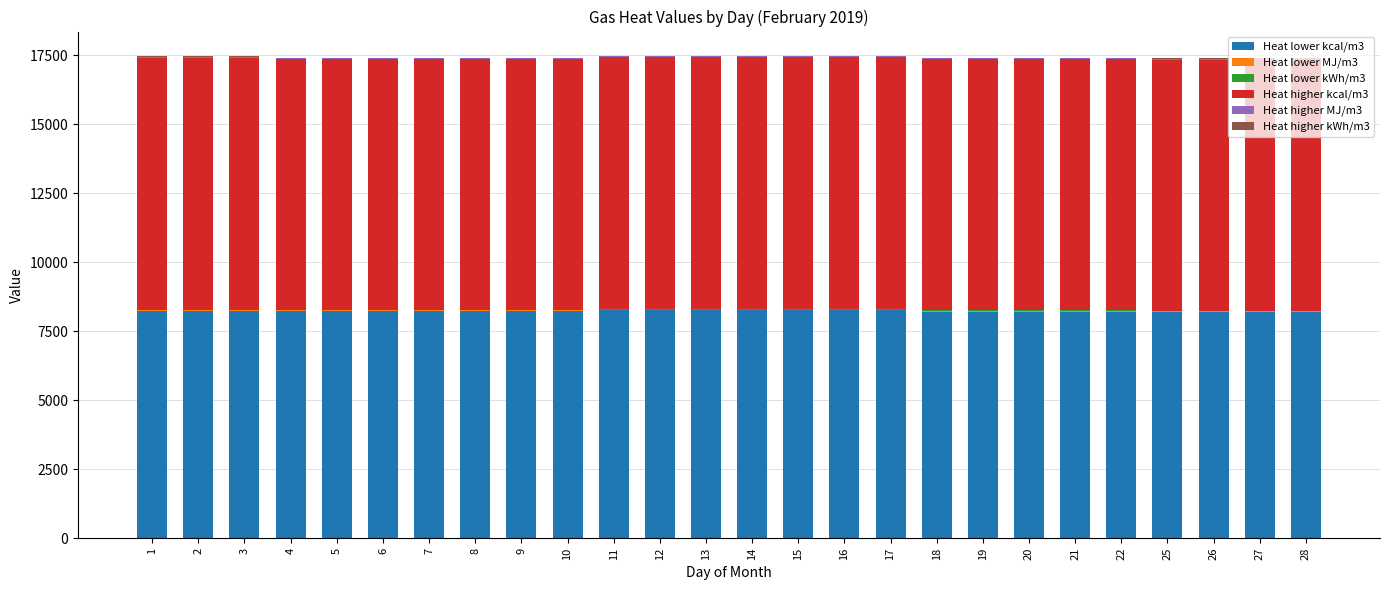

The value of Heat lower kcal/m3 at 28 is 8206.7. True or false?

True